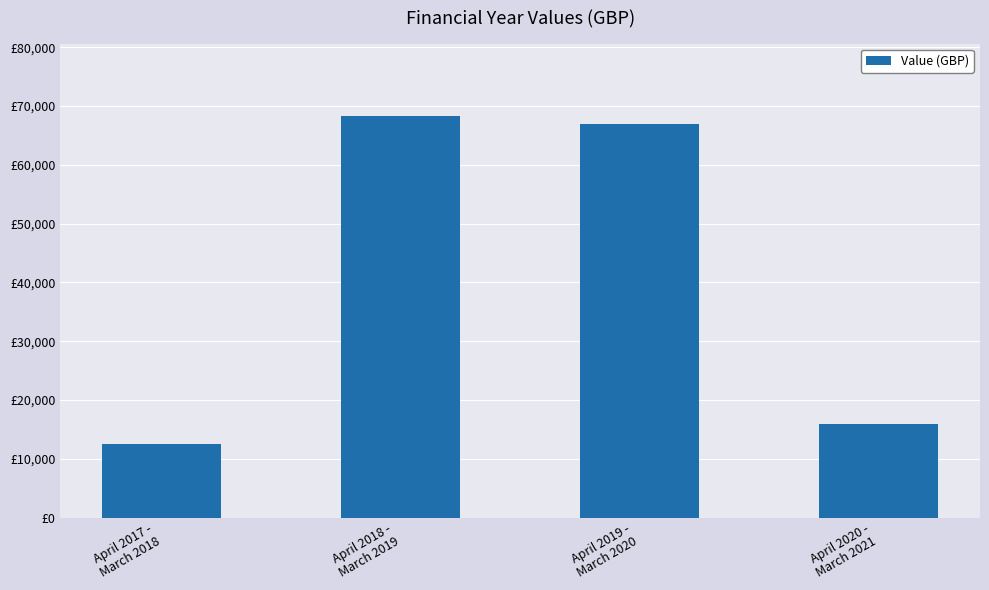

Is it true that the value at April 2017 -
March 2018 is 12570?

True